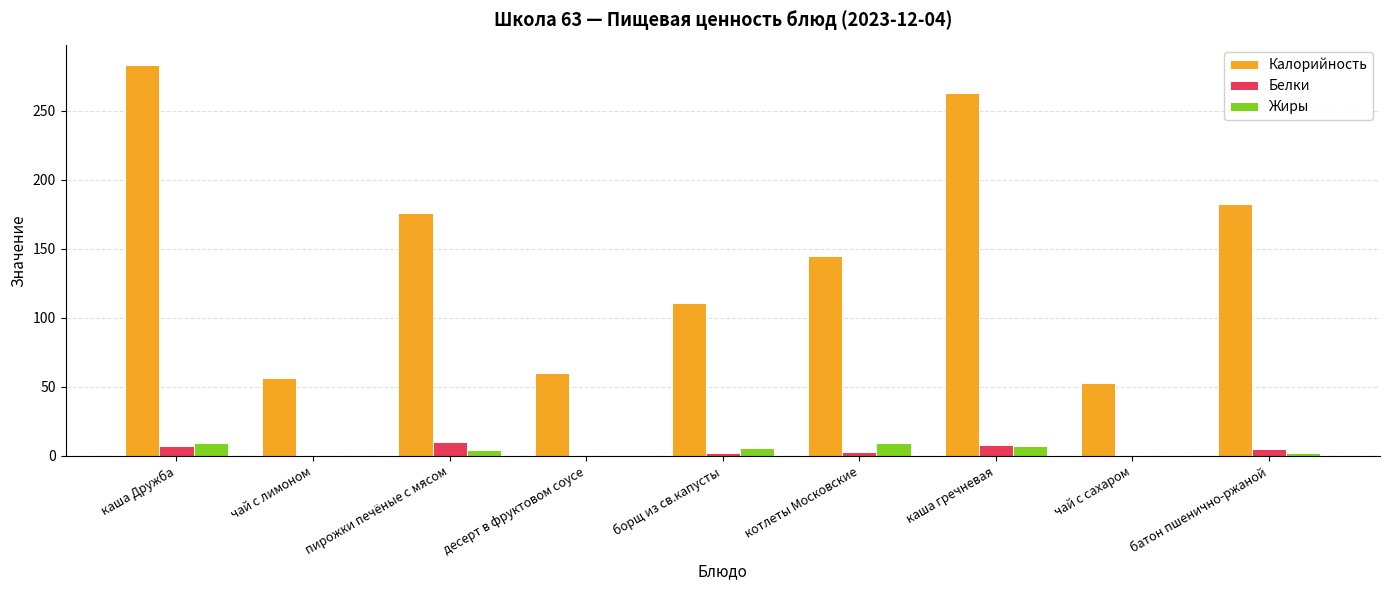

How many groups of bars are there?

9